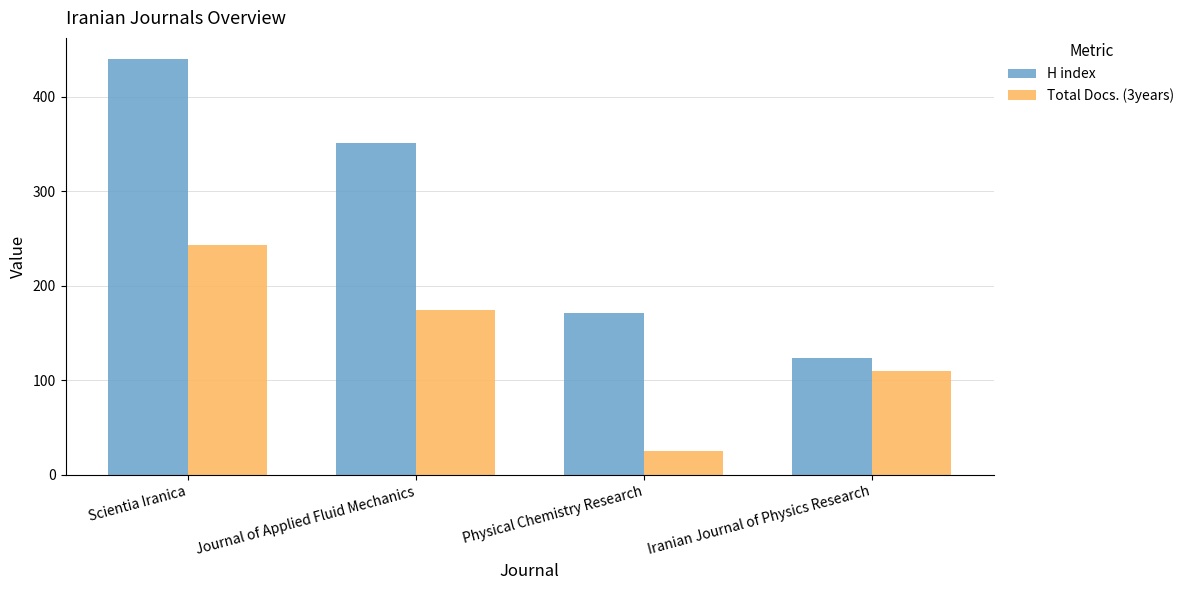

Which series has the largest range (max minus min)?

H index